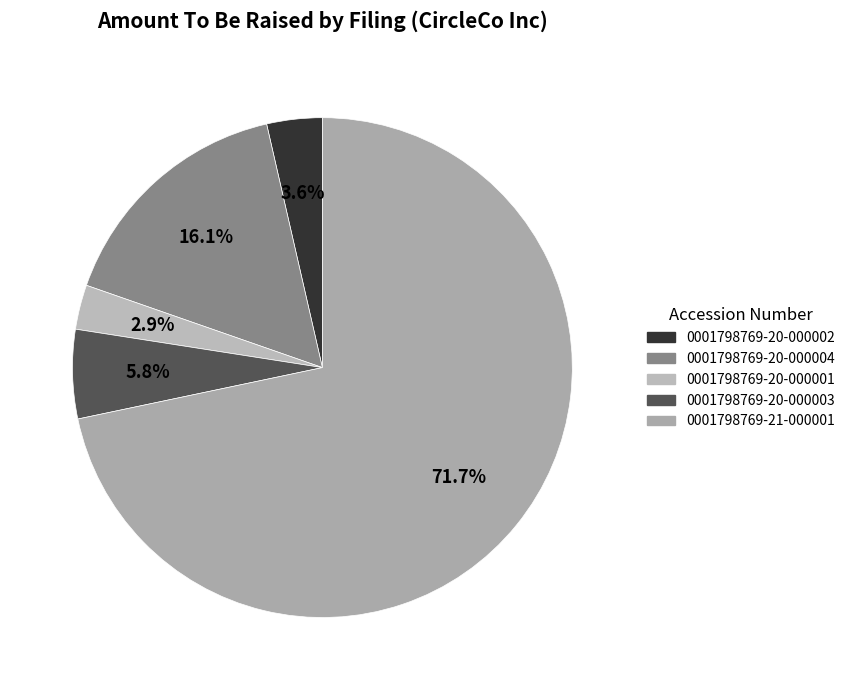

Between 0001798769-20-000004 and 0001798769-20-000003, which is larger?

0001798769-20-000004